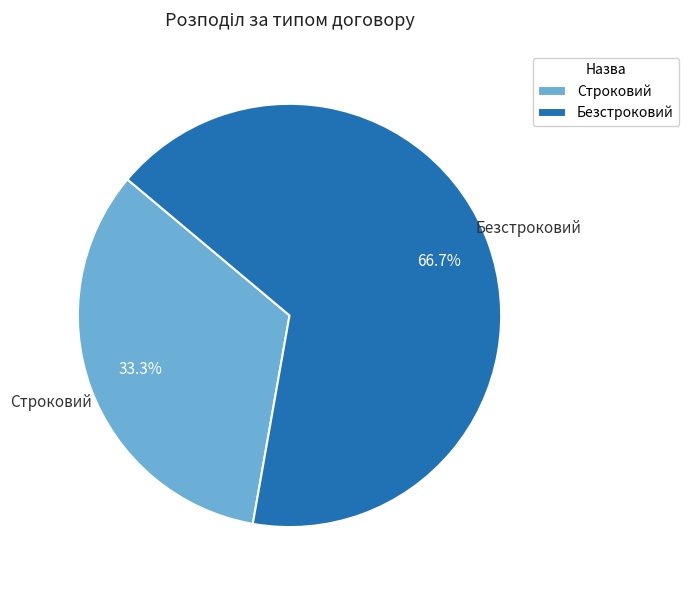

Rank the categories by value from highest to lowest.

Безстроковий, Строковий